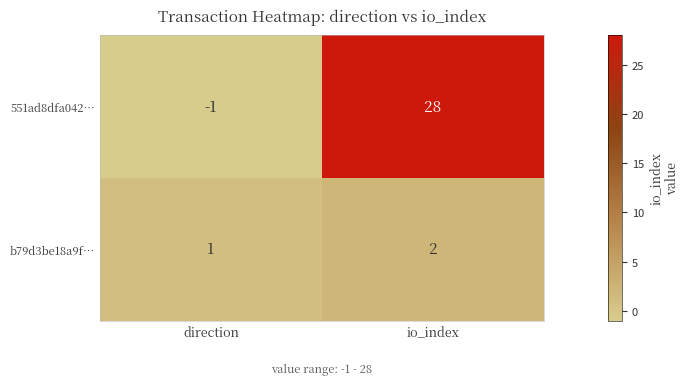

Rank the series by their maximum value, from highest to lowest.

551ad8dfa042…, b79d3be18a9f…